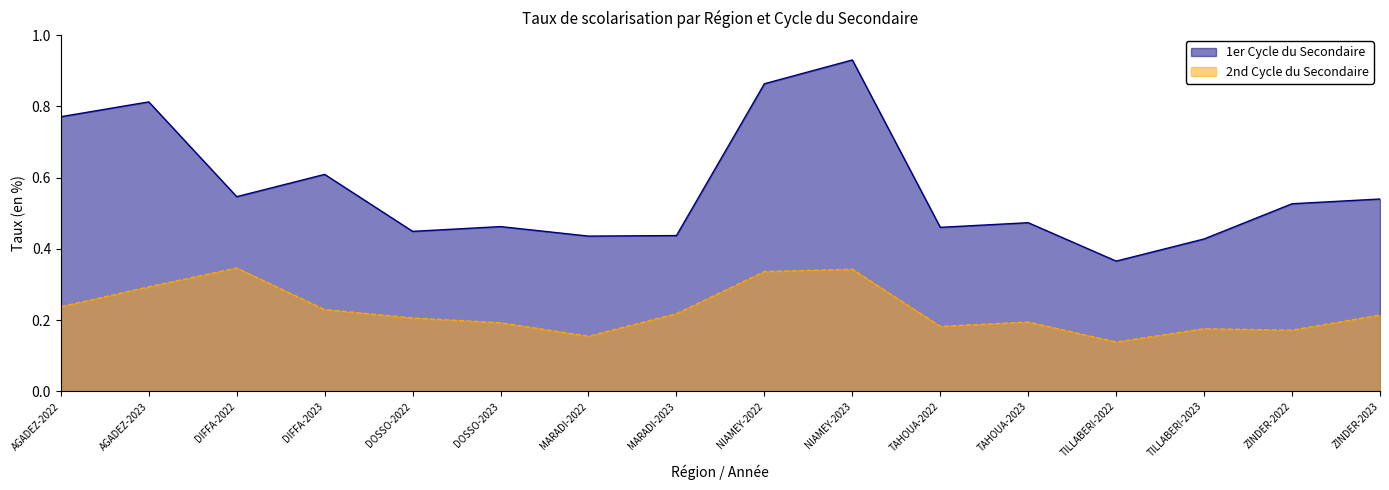

True or false: 1er Cycle du Secondaire has more than 0 interior local peaks.

True